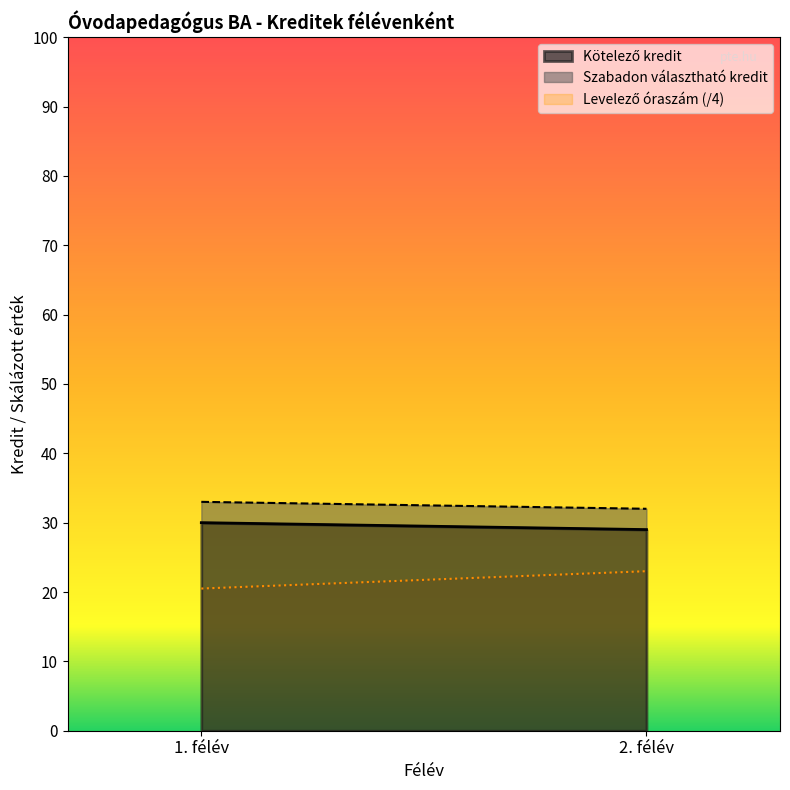

Which series has the largest total across all categories?

Kötelező kredit